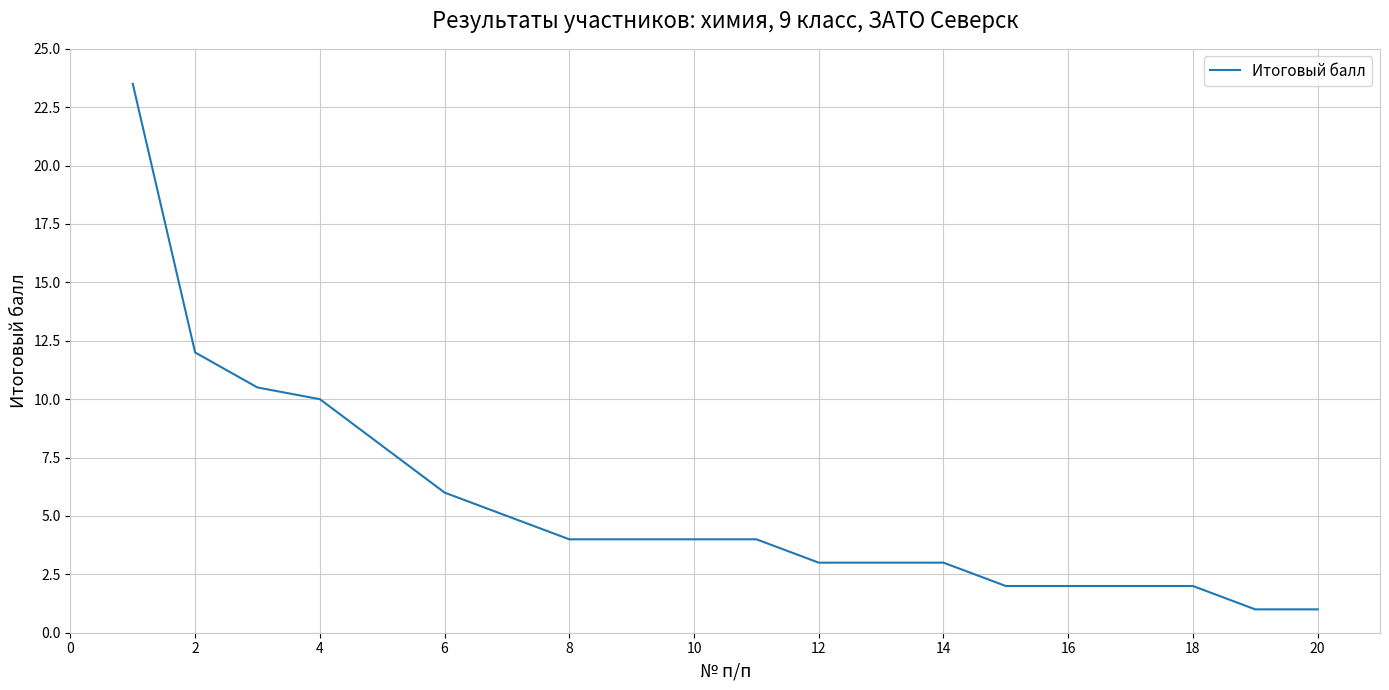

What is the maximum value shown in the chart?

23.5